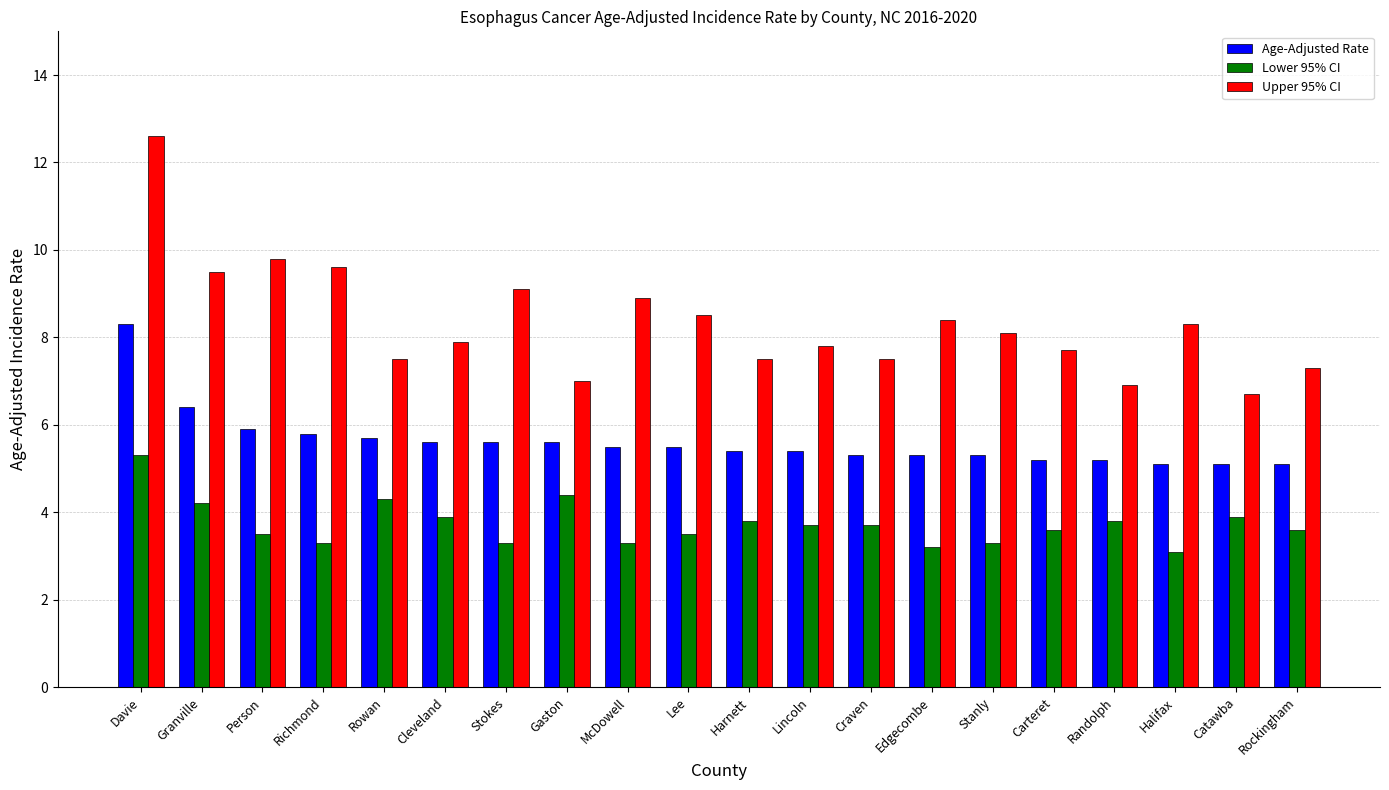

What is the maximum value for Upper 95% CI?

12.6